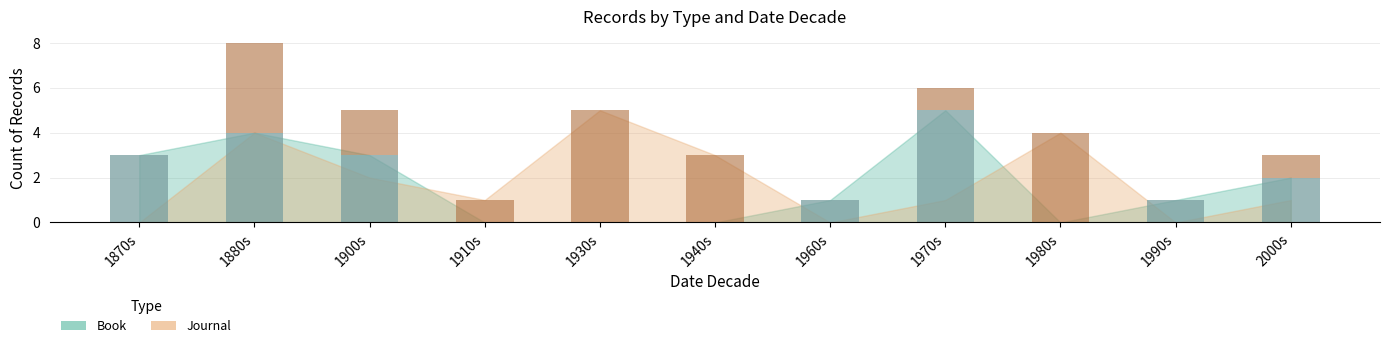

Are the bars horizontal?

No